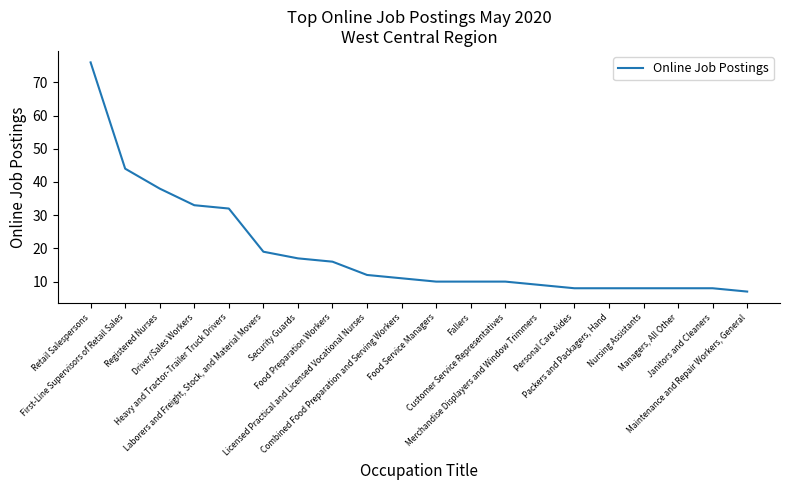

How many lines are shown in the chart?

1